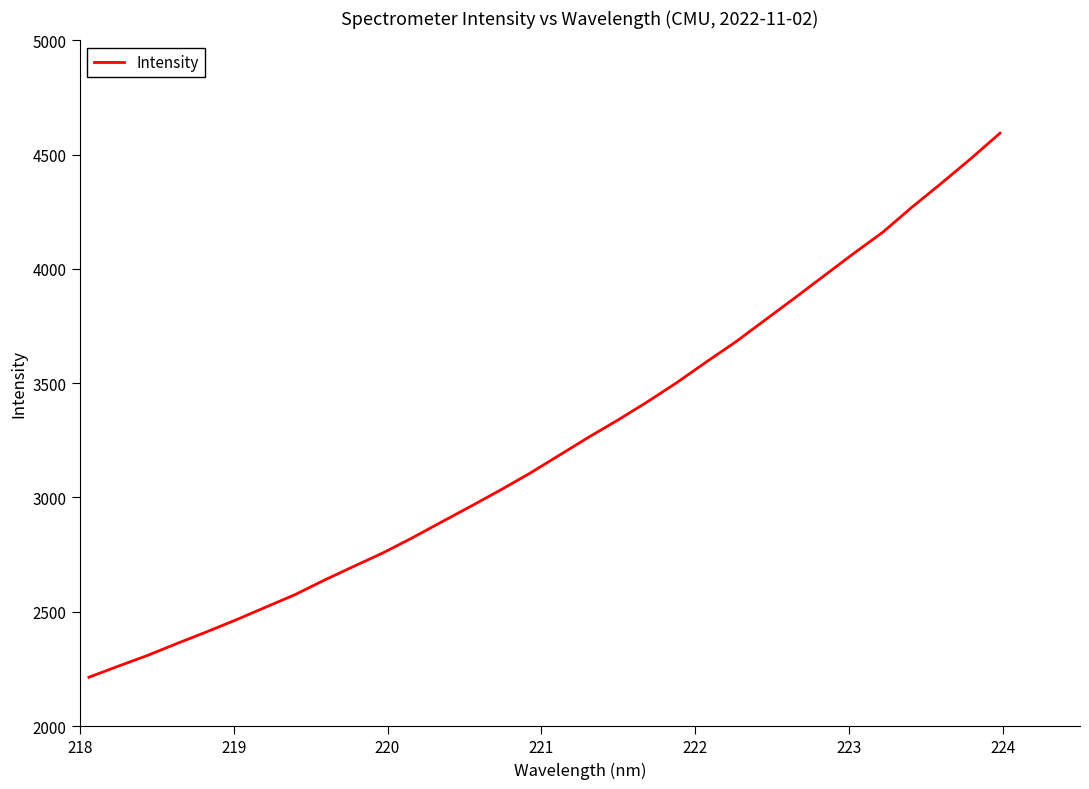

Is this an area chart (filled region under the line)?

No